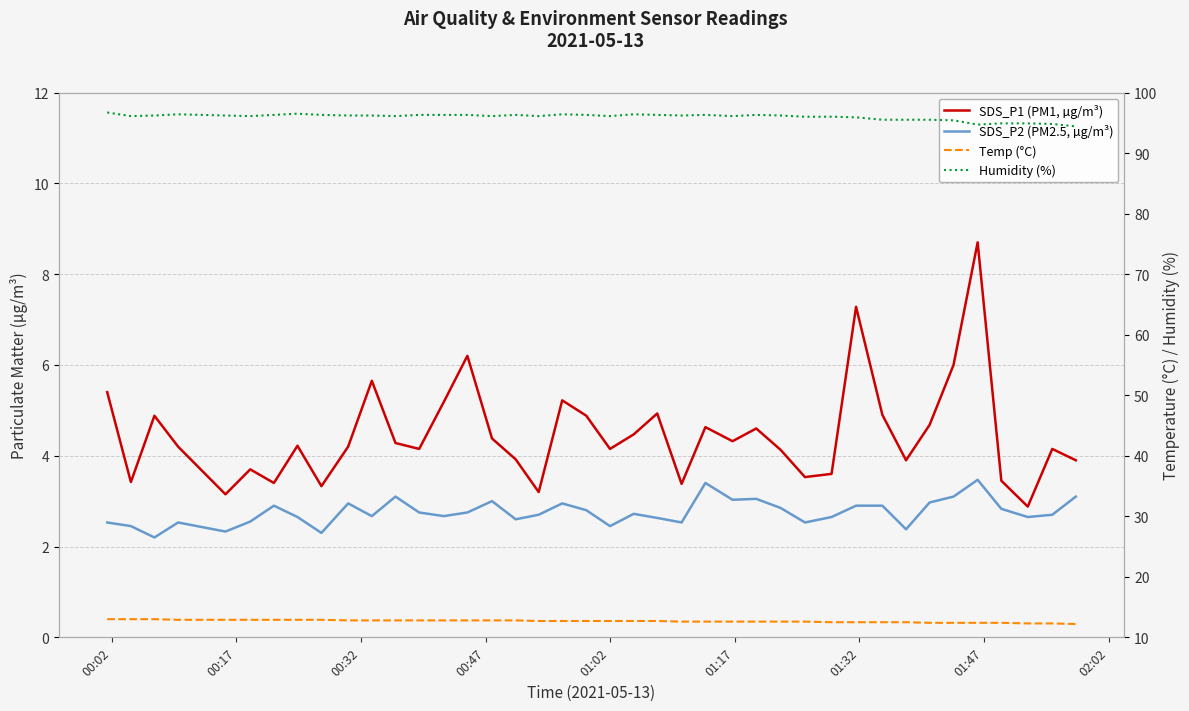

List the series in order of their peak value, lowest first.

SDS_P2 (PM2.5, µg/m³), SDS_P1 (PM1, µg/m³), Temp (°C), Humidity (%)